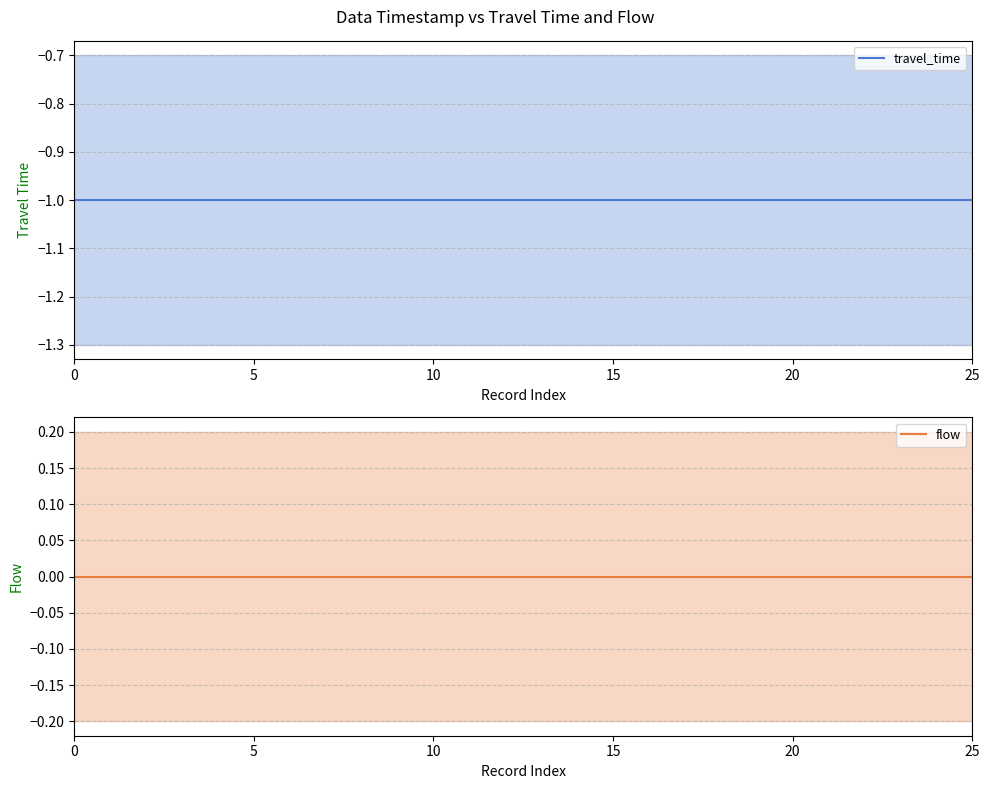

What is the difference between the highest and lowest values at 5?

1